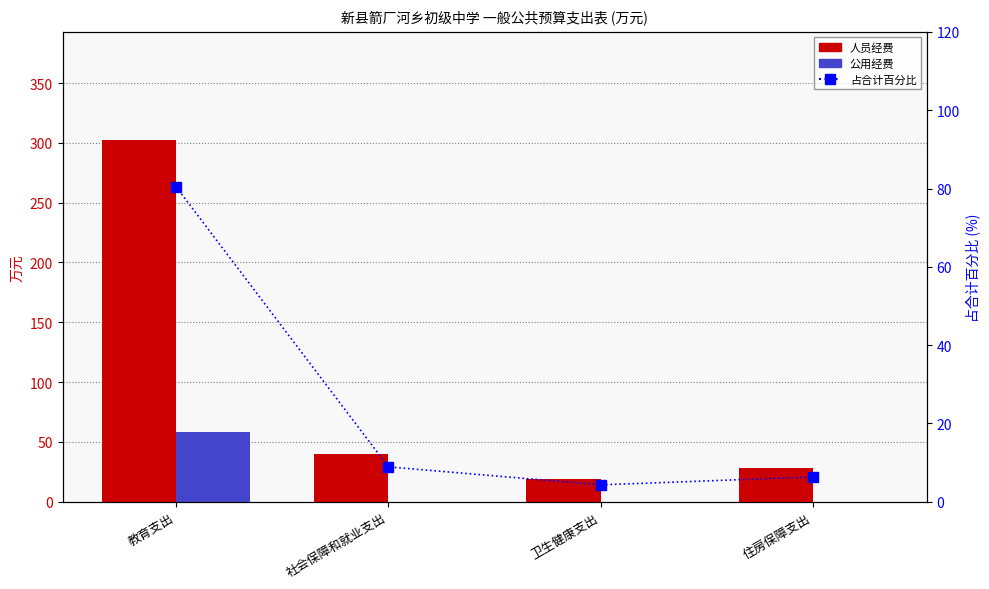

At which label is 人员经费 closest to 160?

社会保障和就业支出